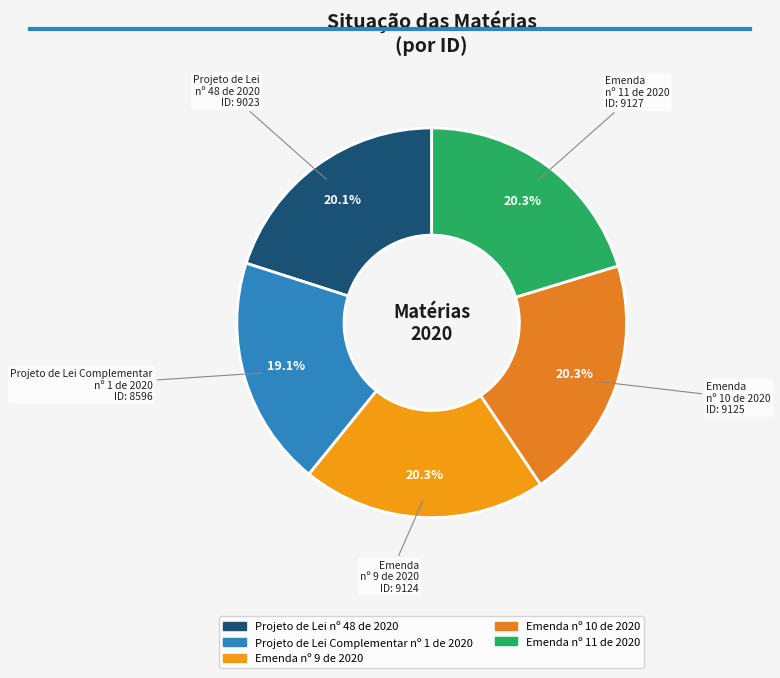

Does any single category account for the majority?

No